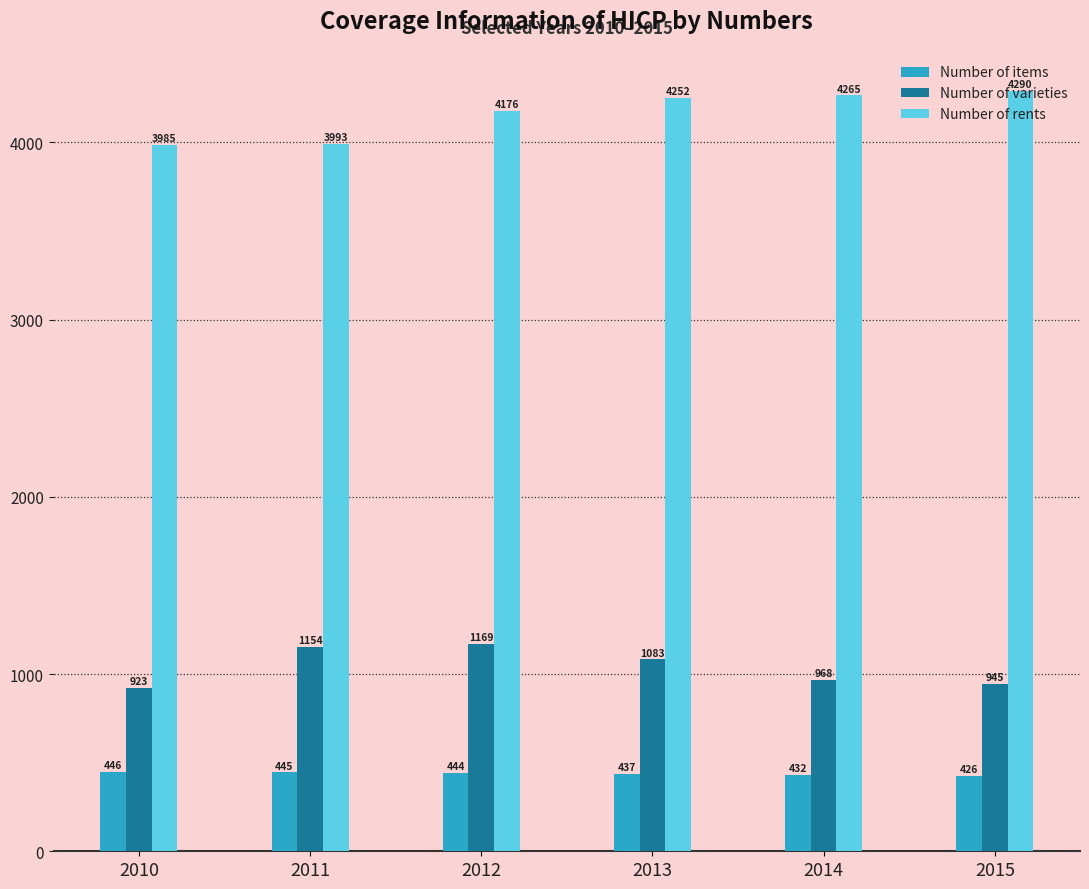

True or false: Number of varieties has a value of 923 at 2010.

True